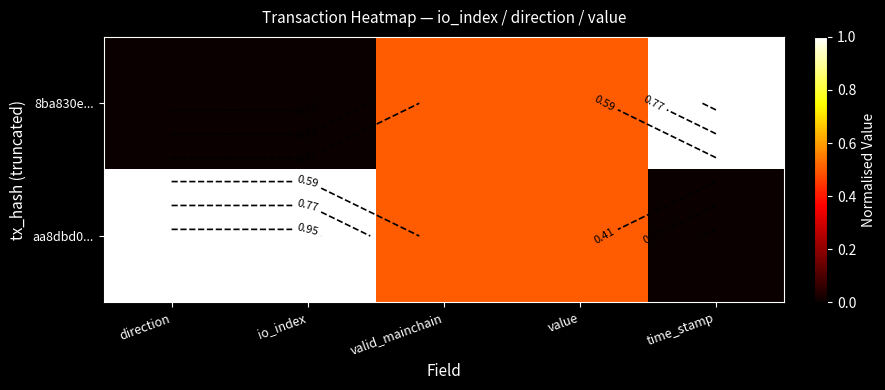

List the series in order of their overall mean, highest first.

aa8dbd0..., 8ba830e...